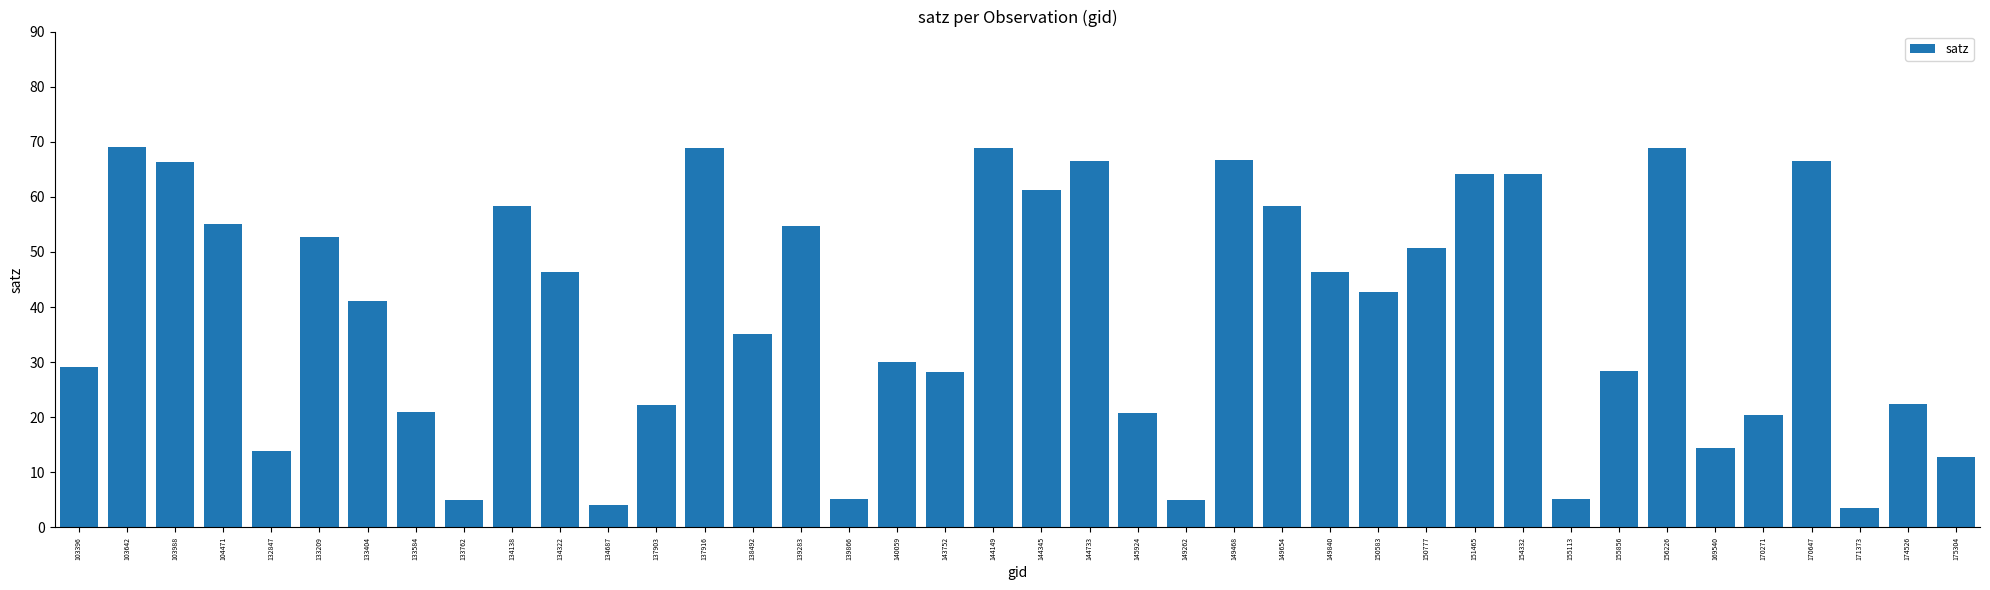

Between 170271 and 139866, which is larger?

170271